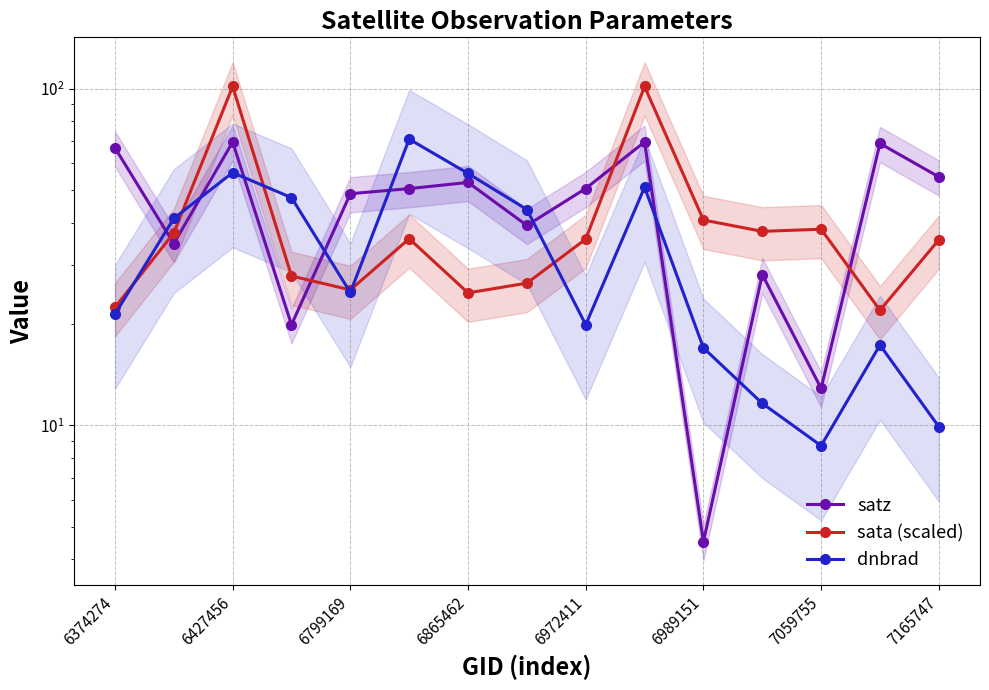

At which category does the chart reach its minimum across all series?

6989151